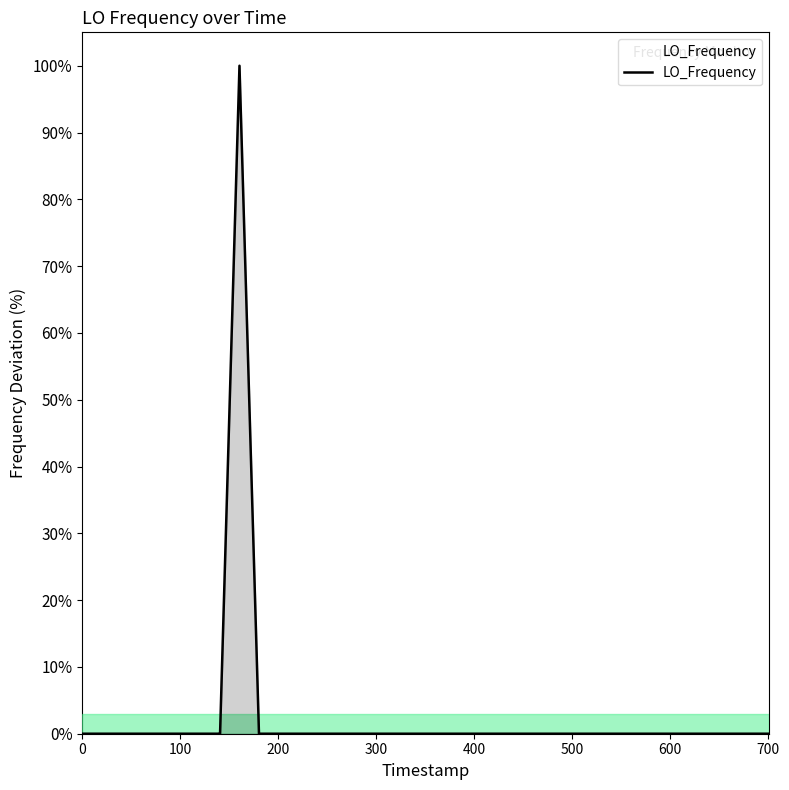

What is the maximum value shown in the chart?

100.0